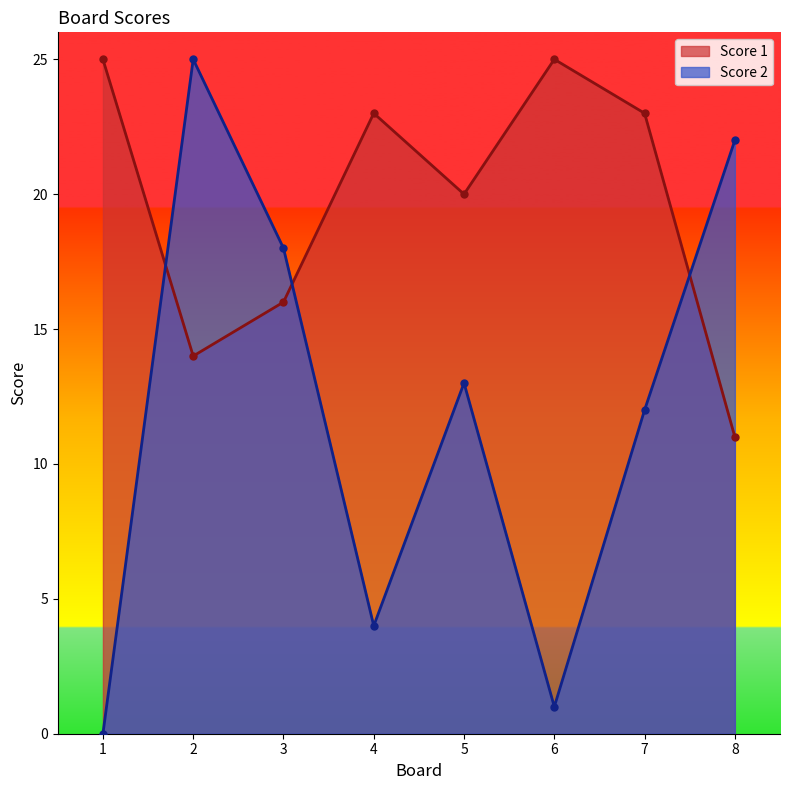

Where does the Score 1 series first go above 23?

1